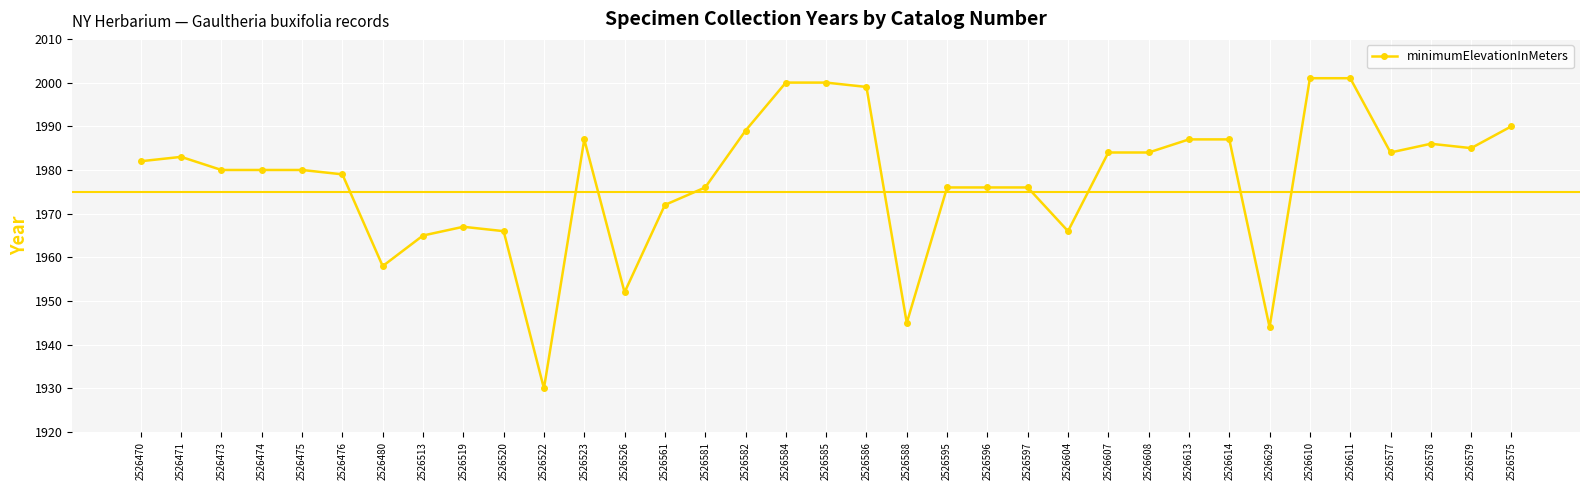

What is the average value?

1978